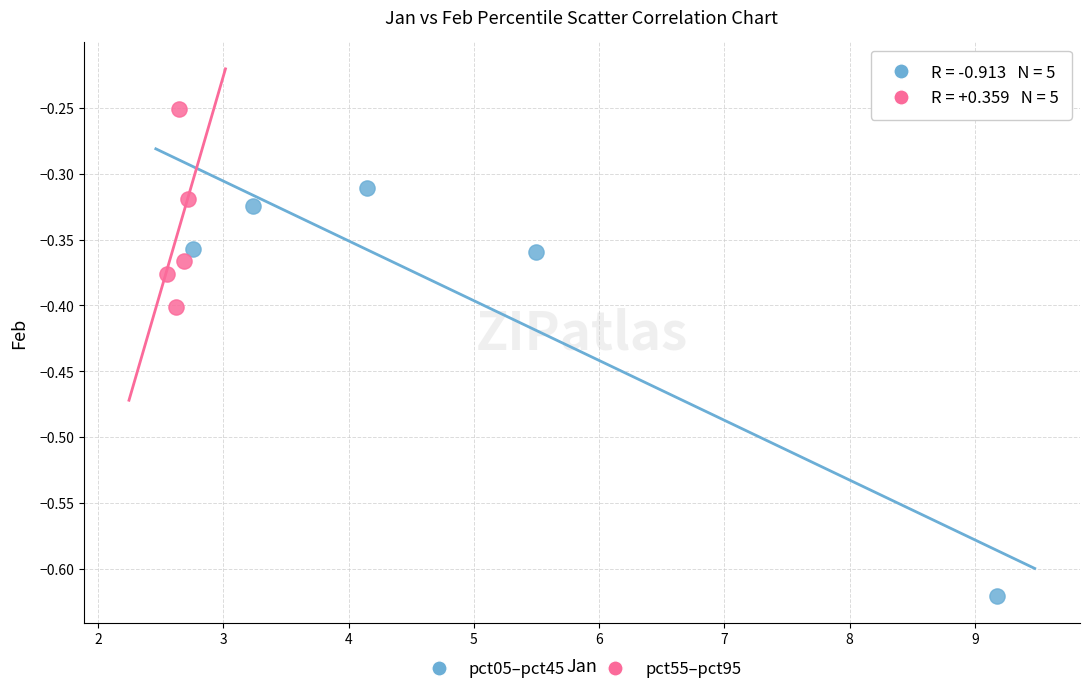

Which series contains the highest Y value?

pct55–pct95